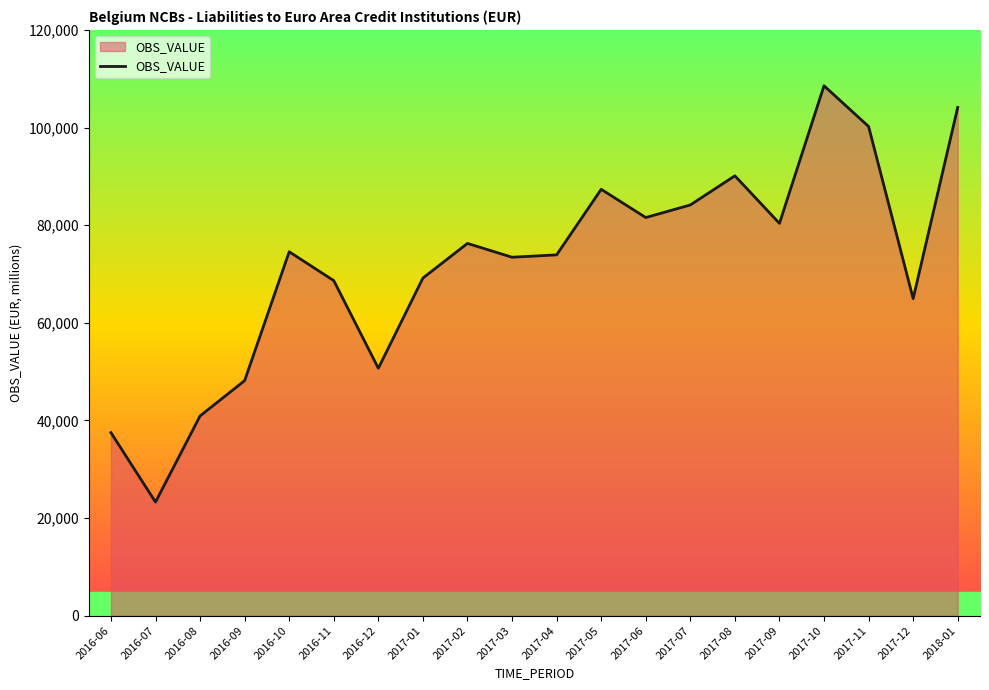

Which has a higher value, 2017-11 or 2017-04?

2017-11